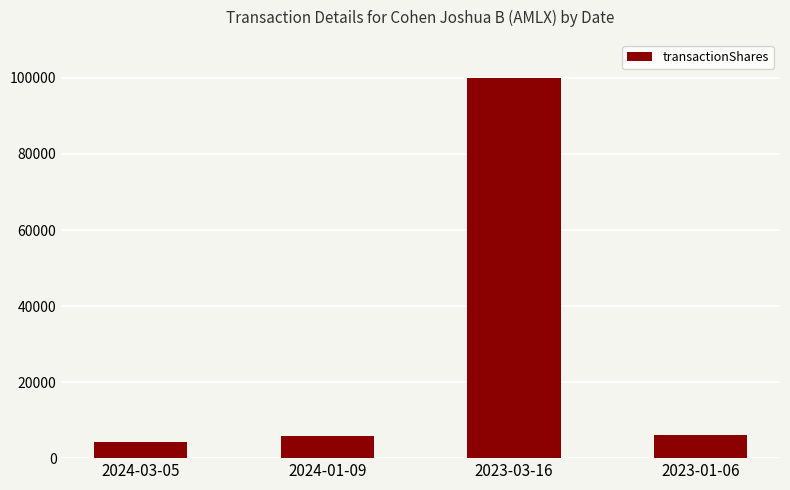

Is it true that the value at 2024-03-05 is 4135?

True